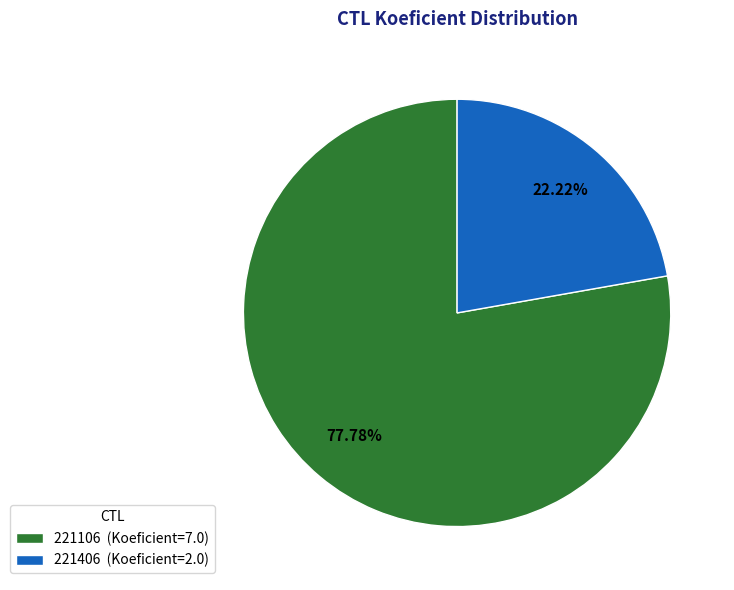

Is there a majority slice in this chart?

Yes